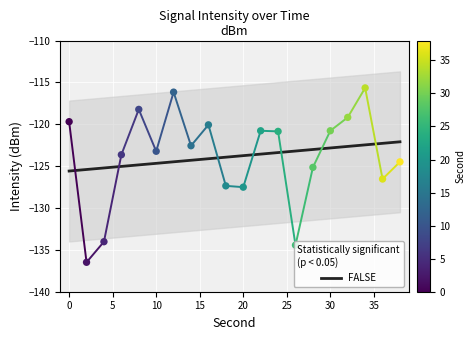

Between 10 and 36, which is larger?

10